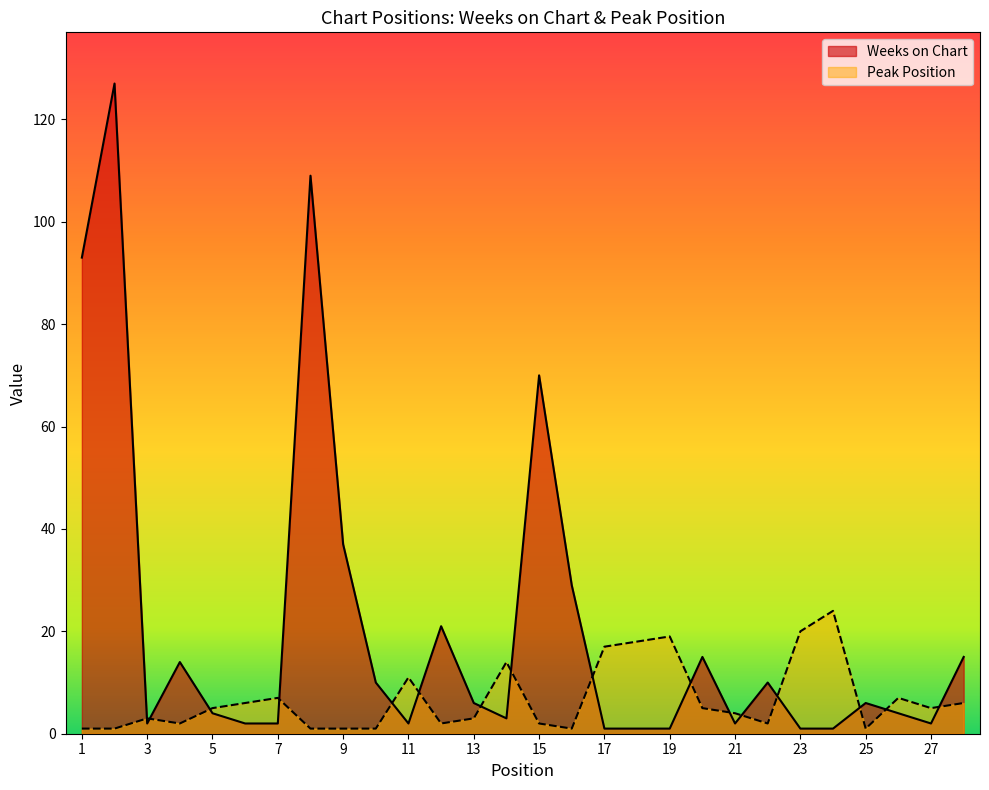

What is the smallest value displayed?

1